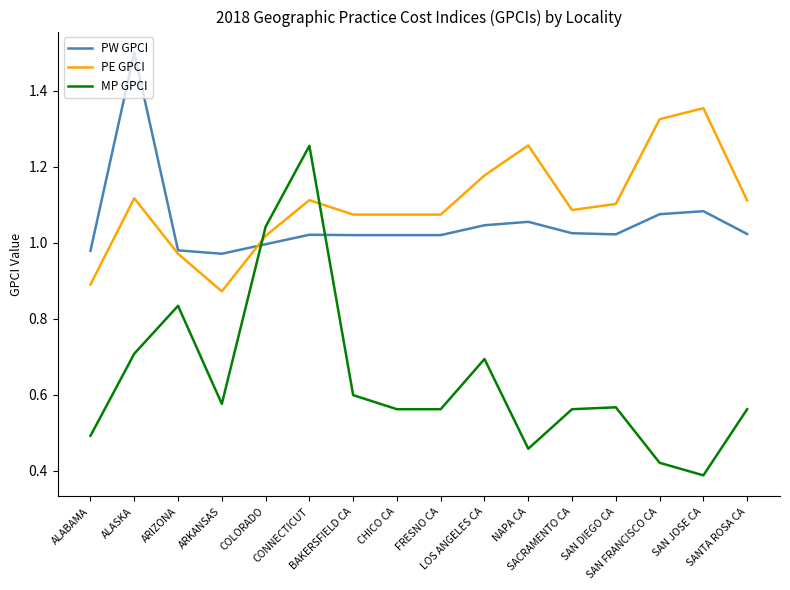

Rank the series by their maximum value, from highest to lowest.

PW GPCI, PE GPCI, MP GPCI